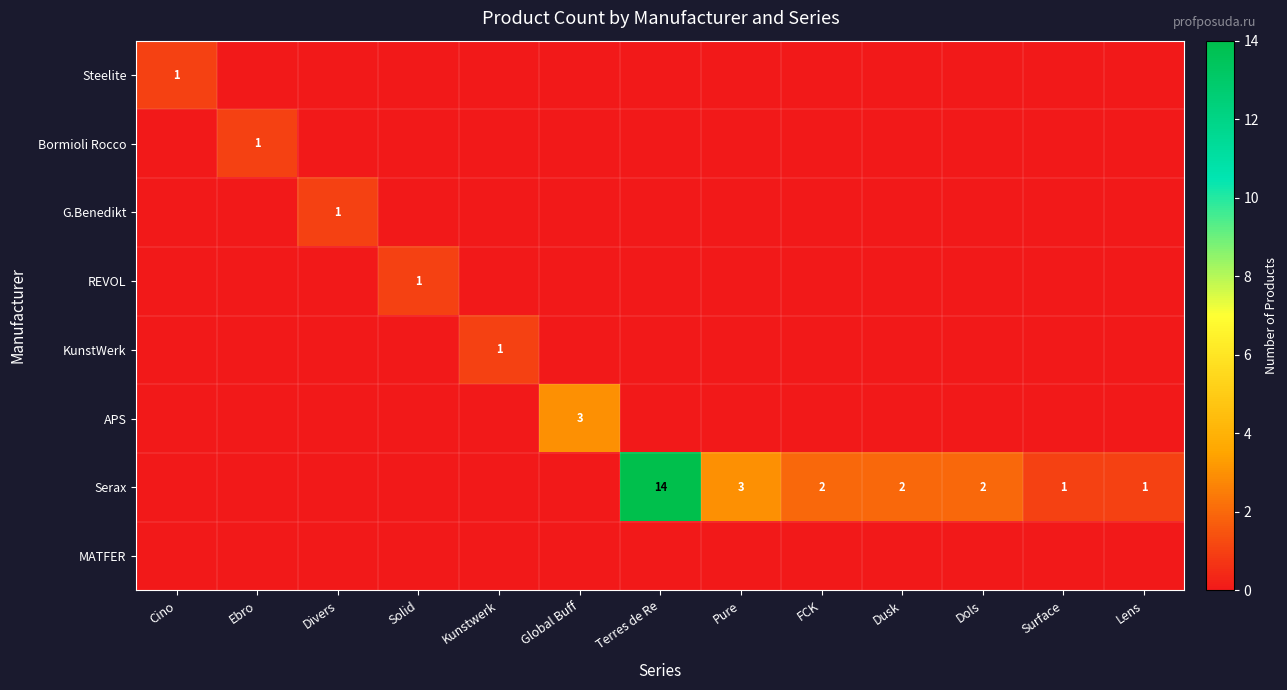

Is the value of Steelite at Dols greater than the value of Bormioli Rocco at Global Buff?

No